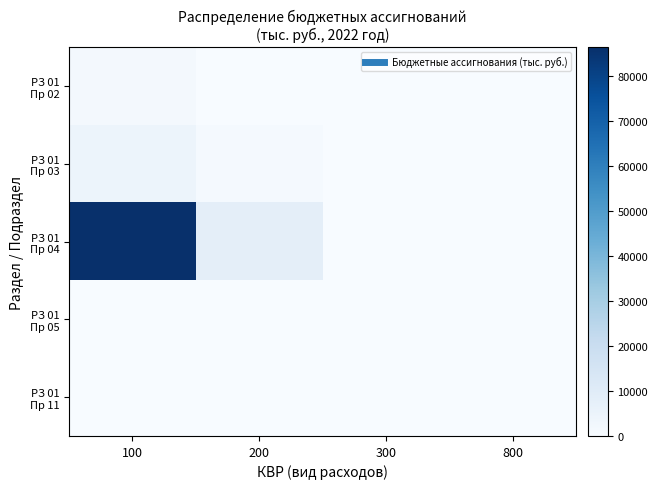

What is the maximum value shown in the chart?

86474.6